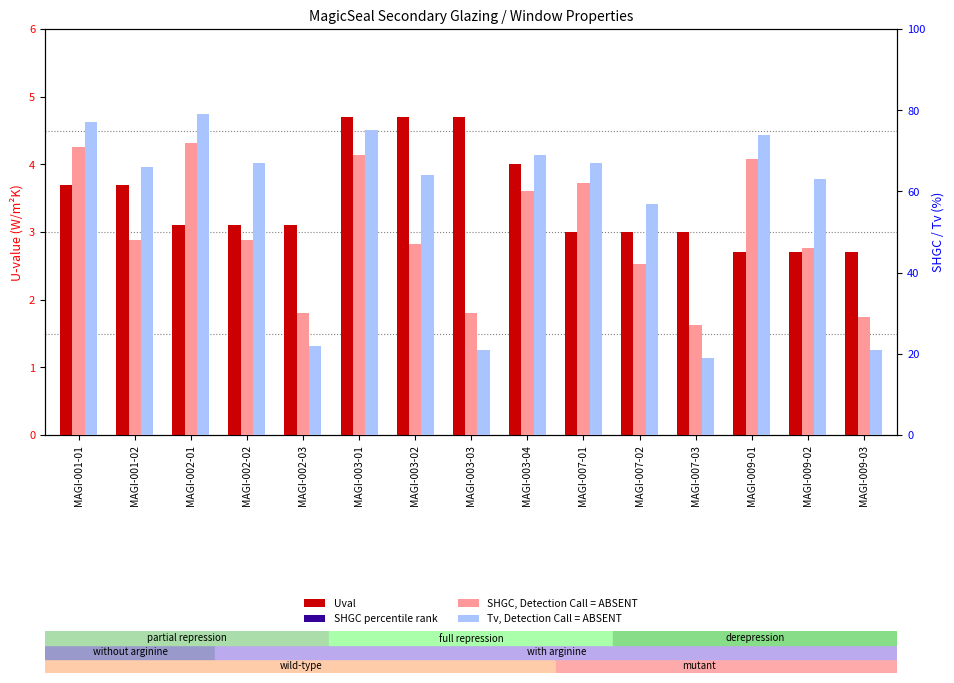

What value does the Uval series have at MAGI-002-03?

3.1